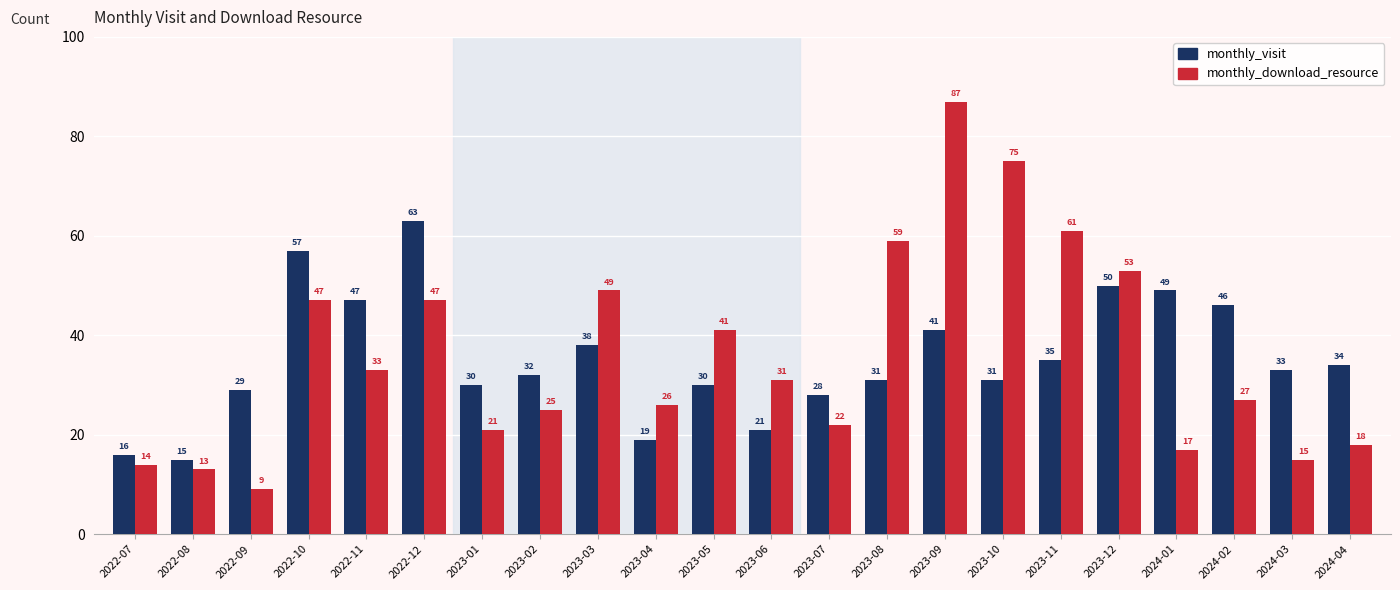

What is the greatest value displayed?

87